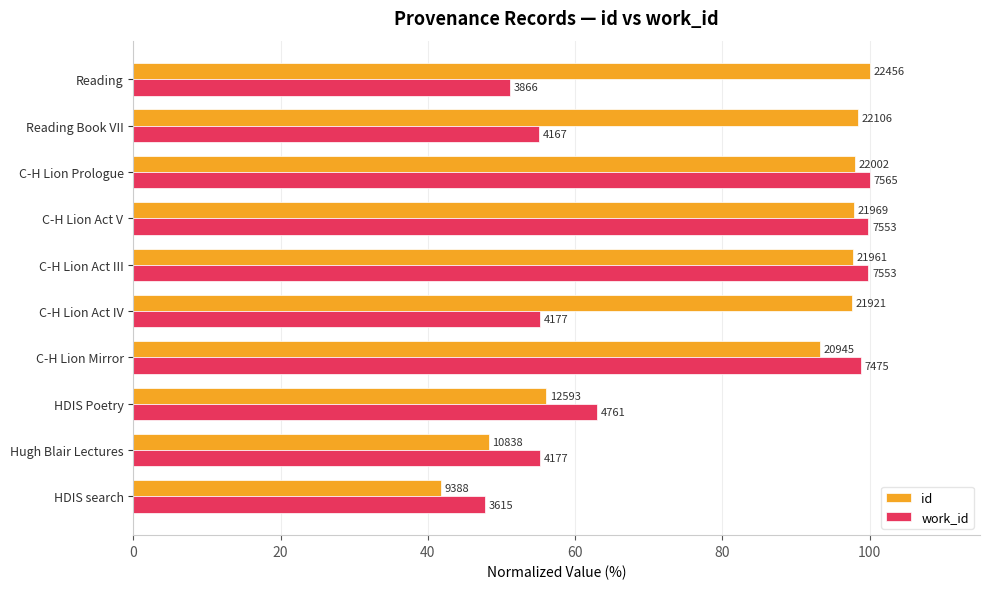

Which series has the largest total across all categories?

id